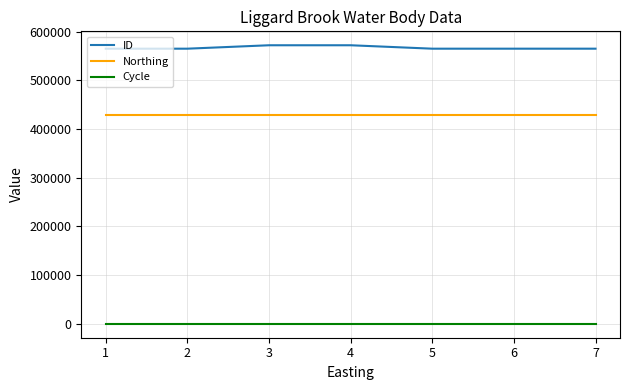

Which series has the largest total across all categories?

ID